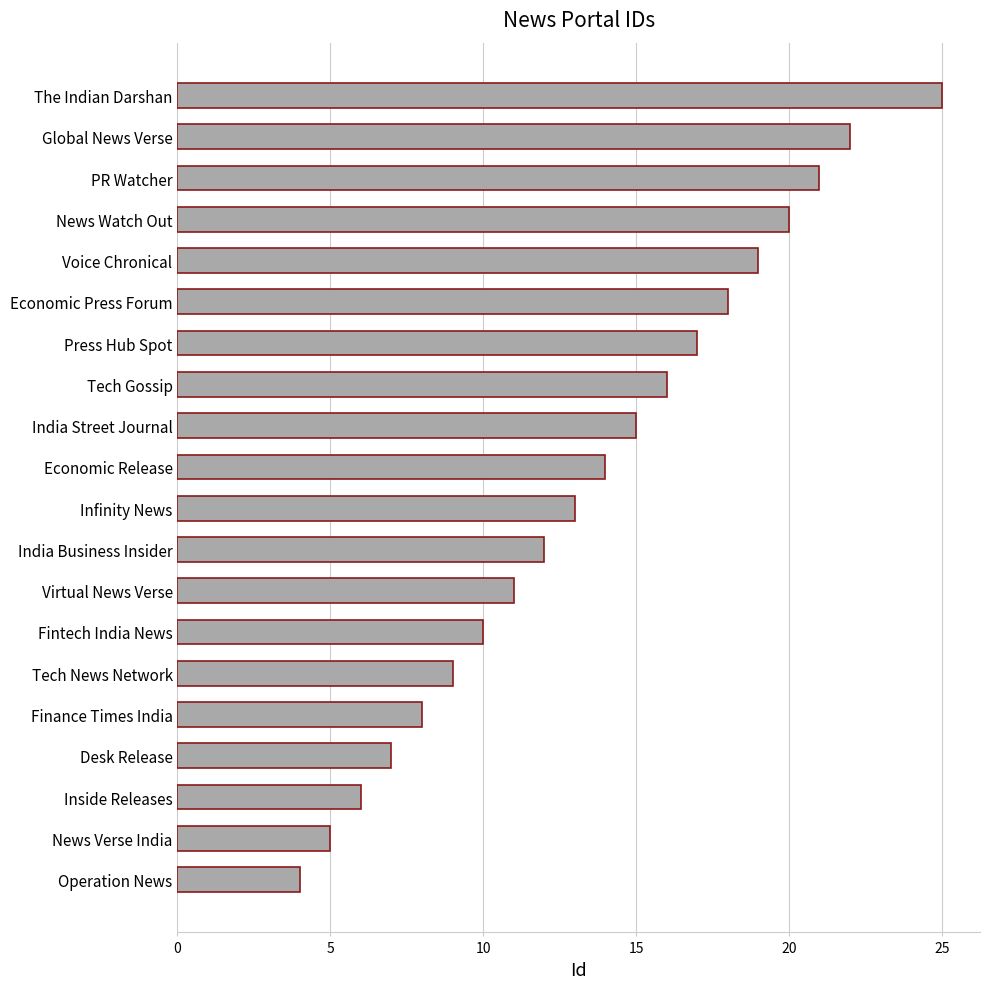

Between News Verse India and Operation News, which is larger?

News Verse India